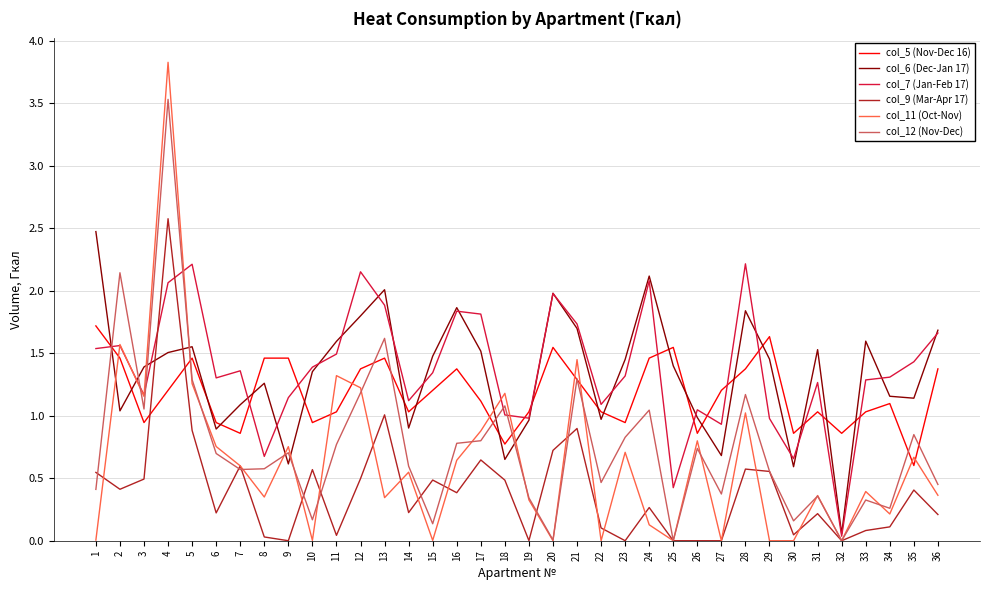

Which series has the widest spread of values?

col_11 (Oct-Nov)